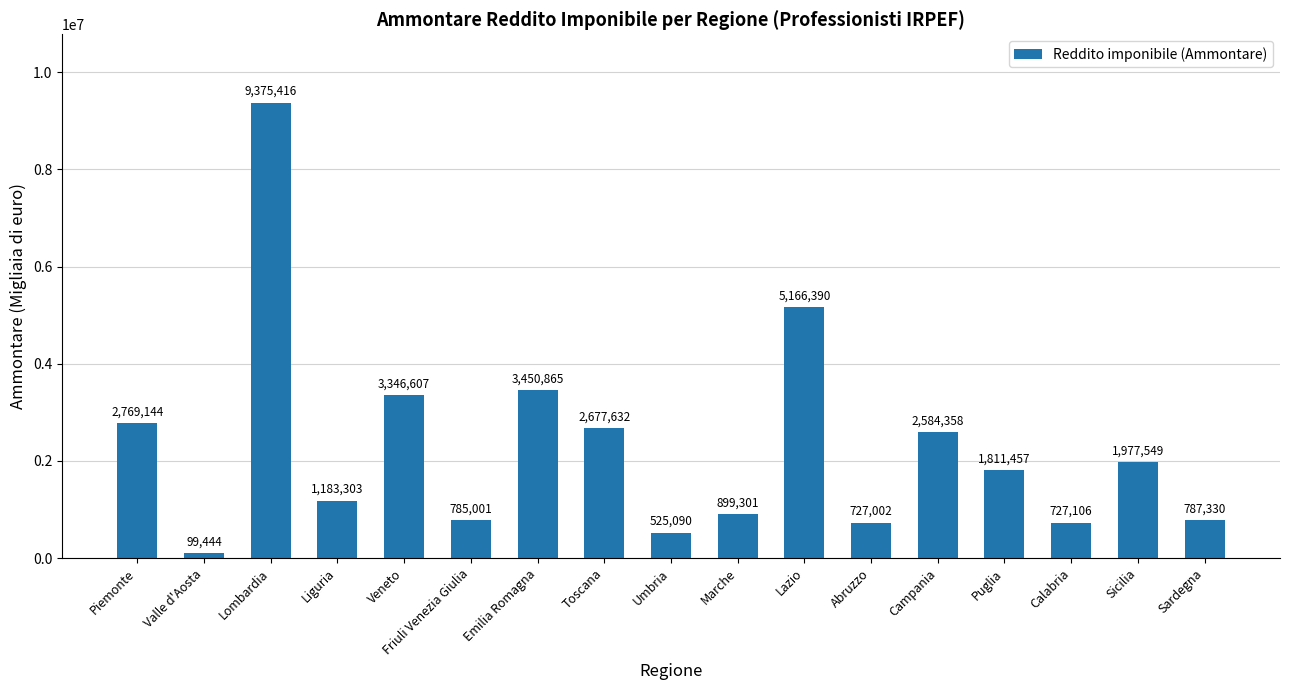

What is the label of the 3rd bar from the right?

Calabria